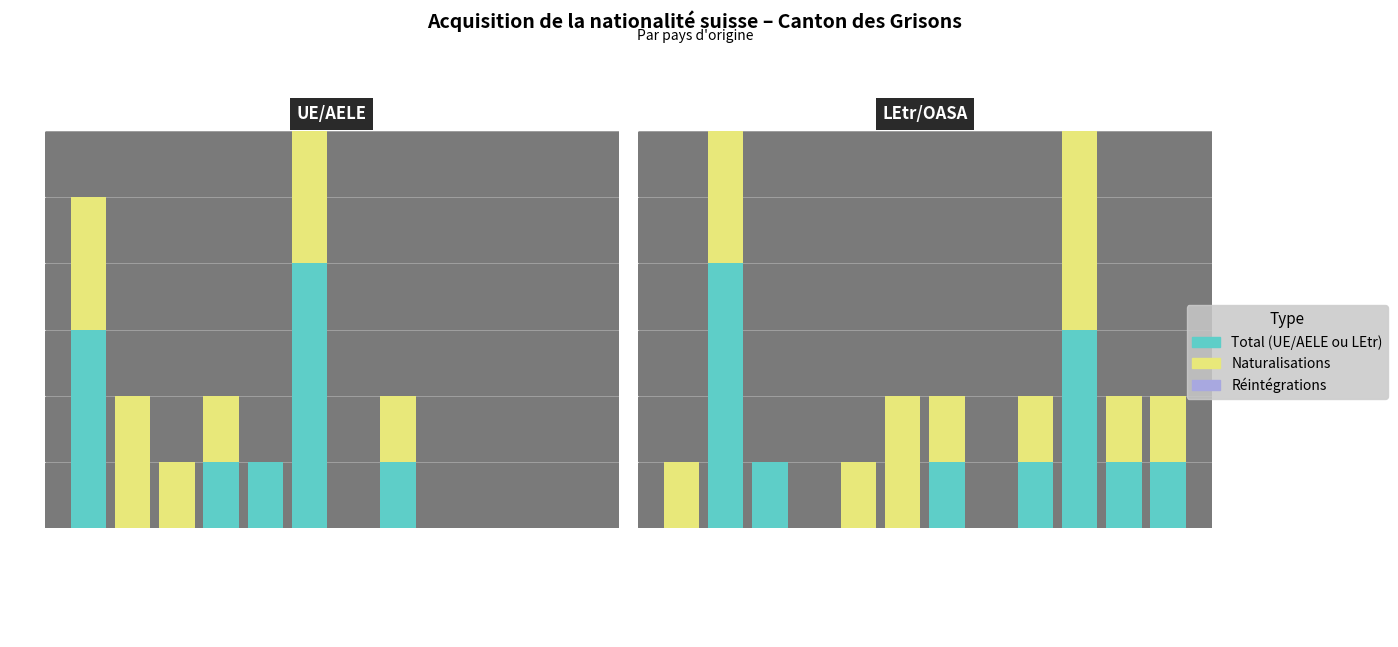

Read the Naturalisations ordinaires value at Italie.

2